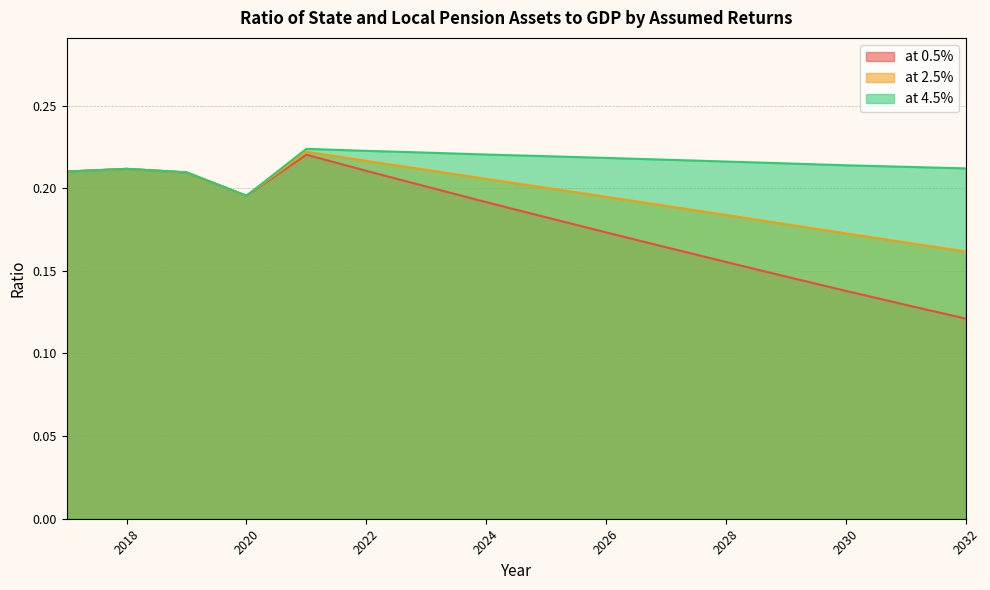

True or false: at 4.5% has more than 1 points higher than both neighbors.

True